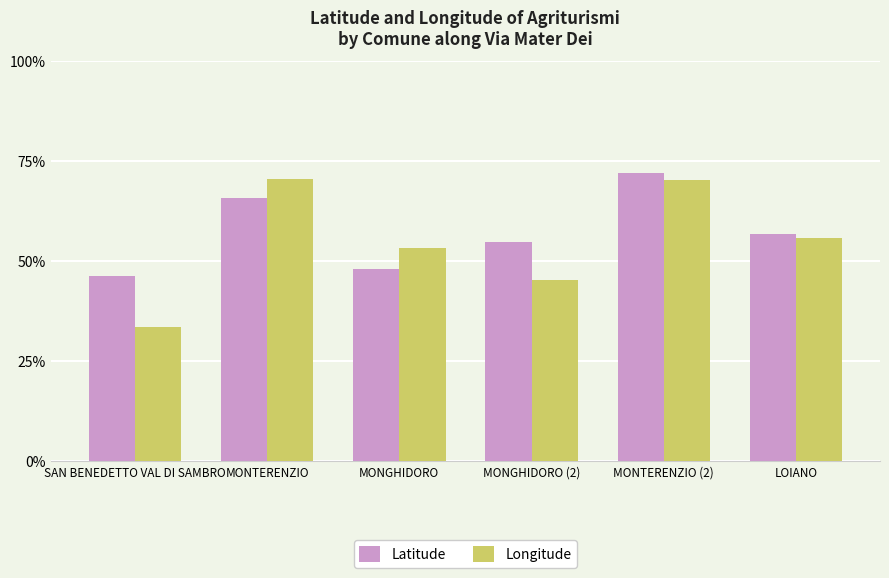

At which label is Longitude closest to 51?

MONGHIDORO